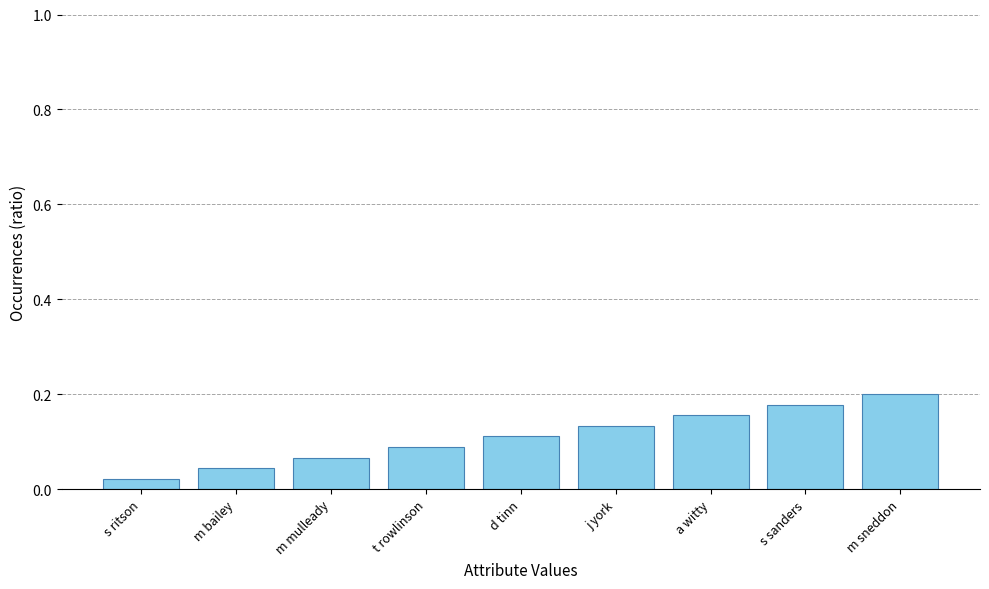

How many distinct data groups are displayed?

1